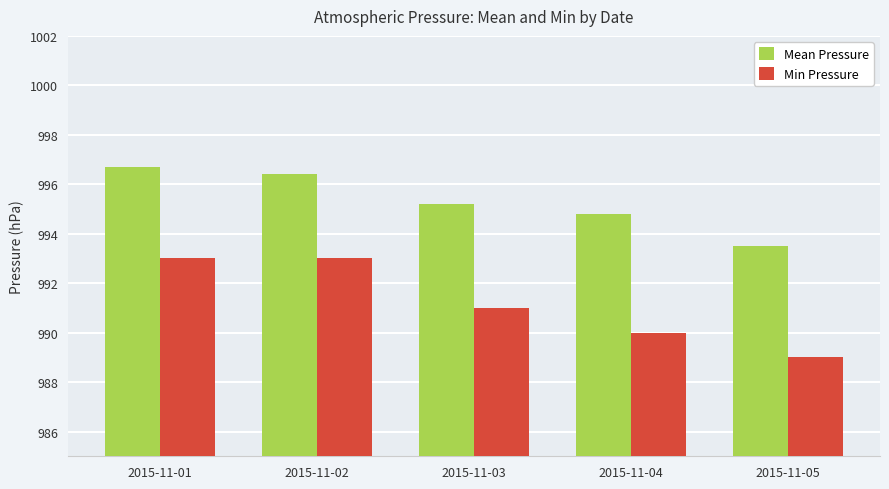

True or false: Mean Pressure has a value of 1558.4 at 2015-11-03.

False